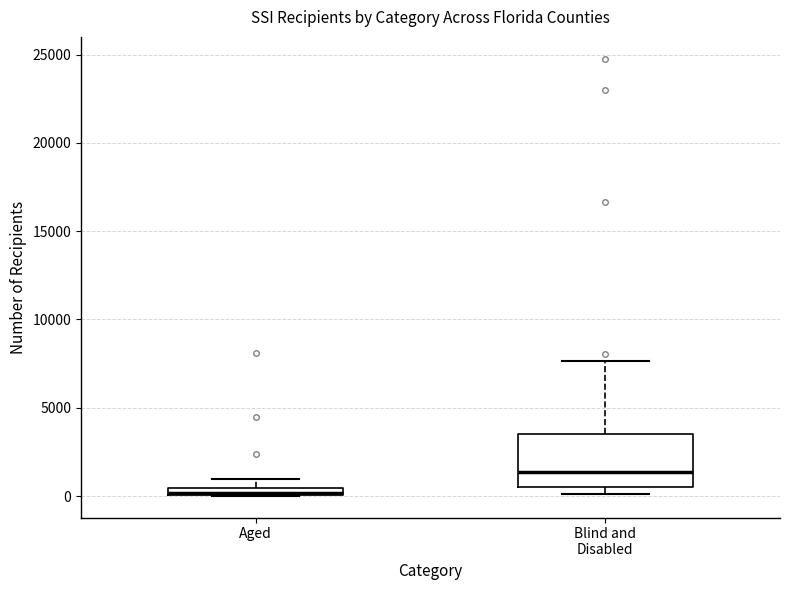

Which box has the lowest median line?

Aged